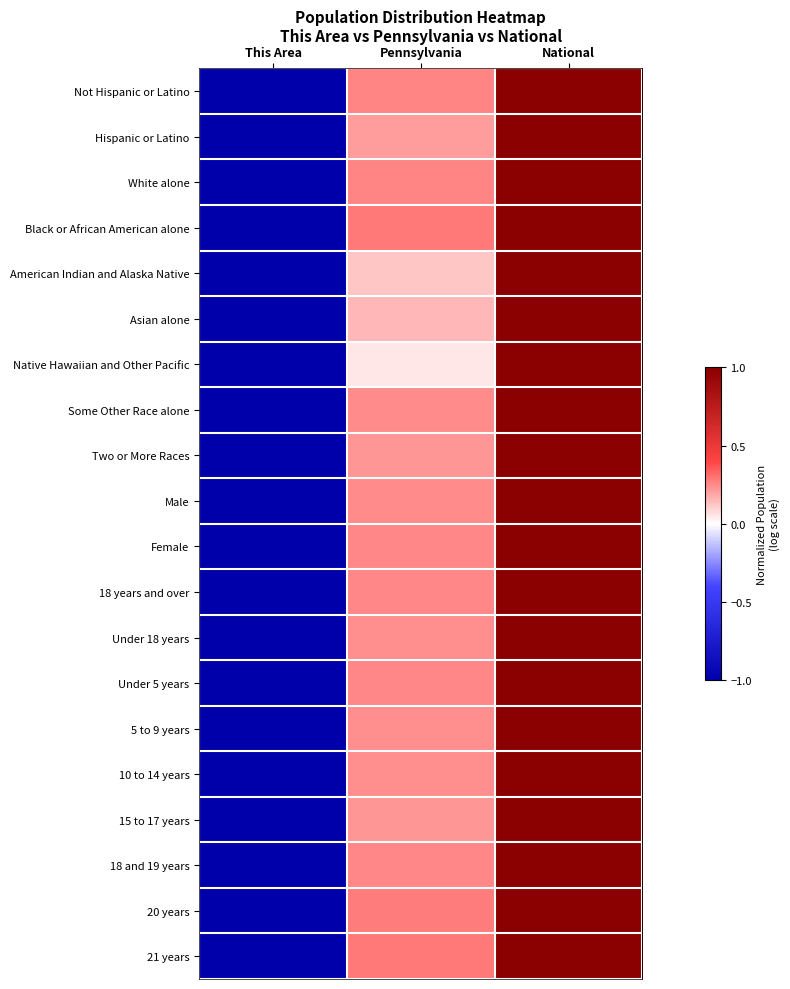

What is the maximum value shown in the chart?

1.0